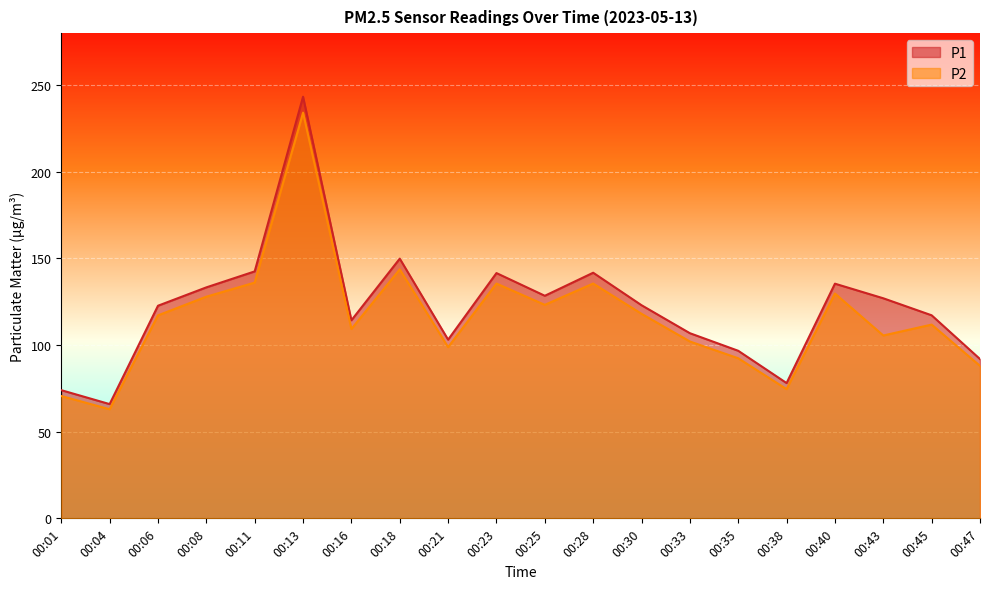

Where is P1 nearest to the value 154?

00:18